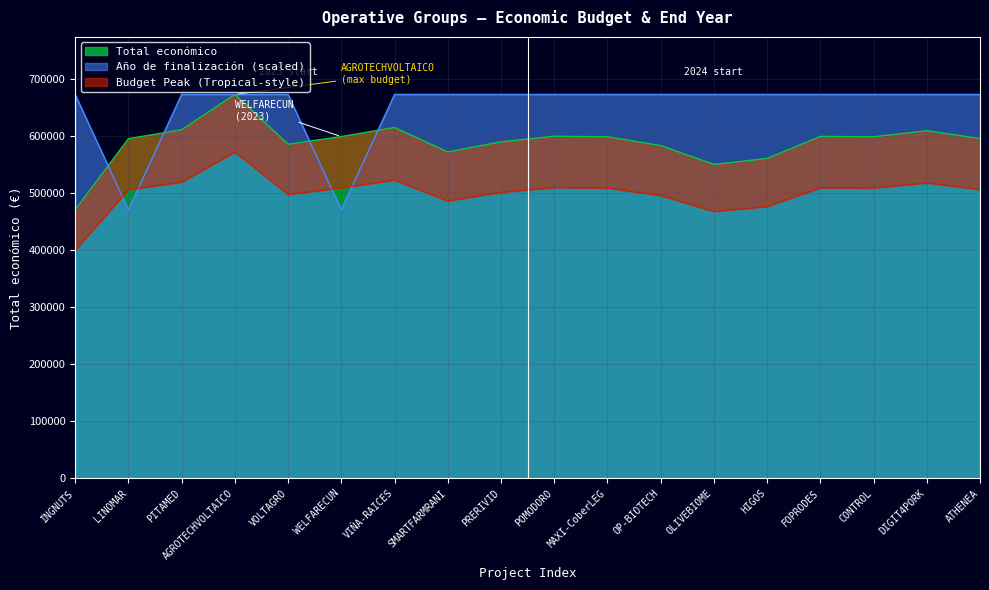

True or false: Año de finalización (scaled) has a value of 672807 at MAXI-CoberLEG.

True